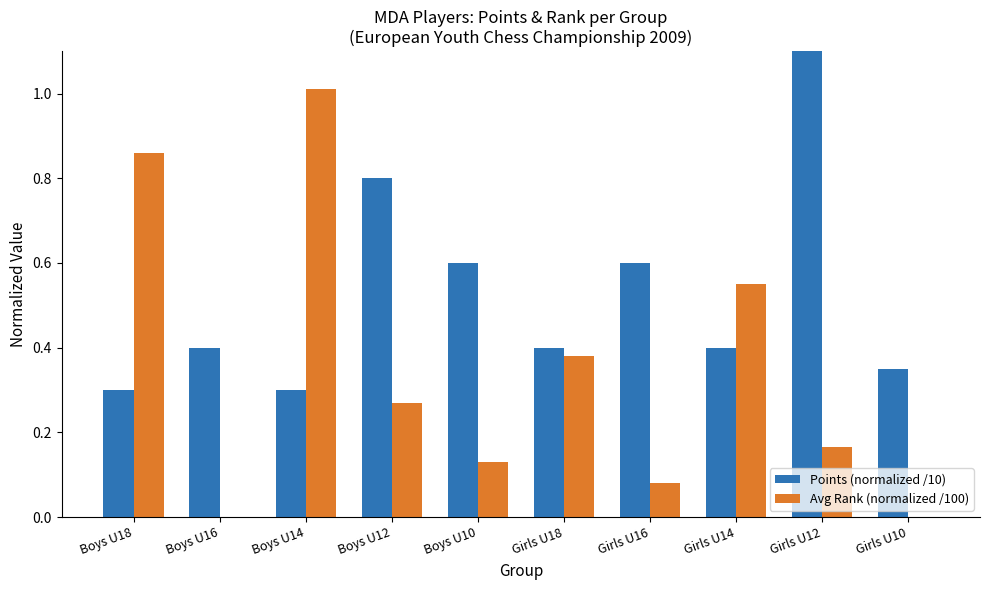

How many bars are there in each group?

2